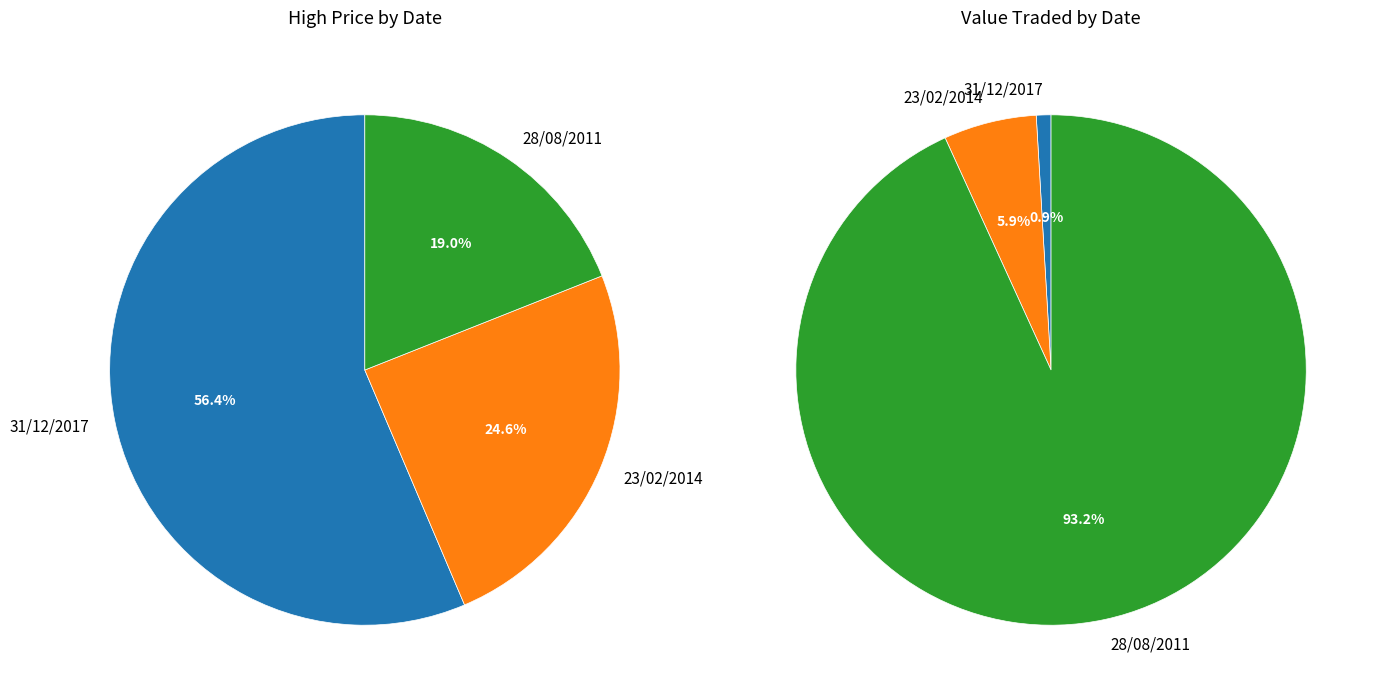

What percentage is the 28/08/2011 slice, to the nearest percent?

19%